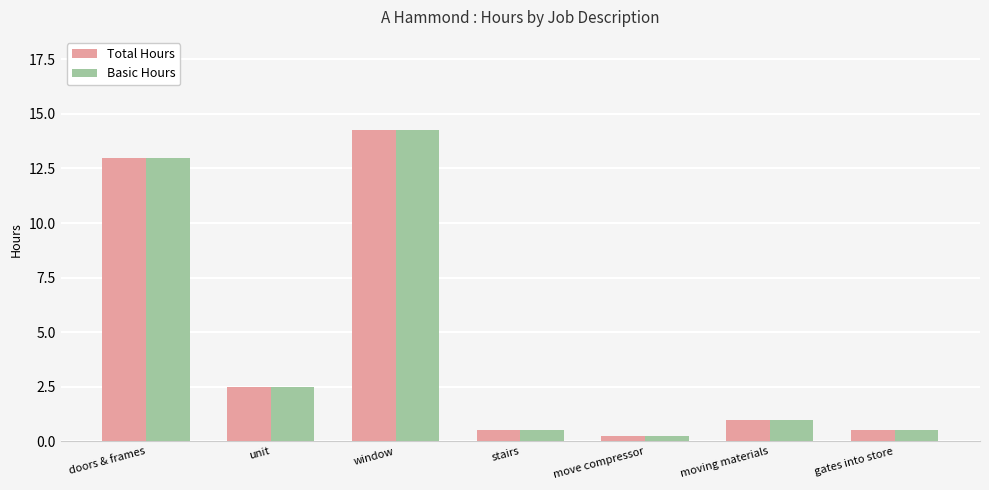

At how many categories does at least one series exceed 12?

2